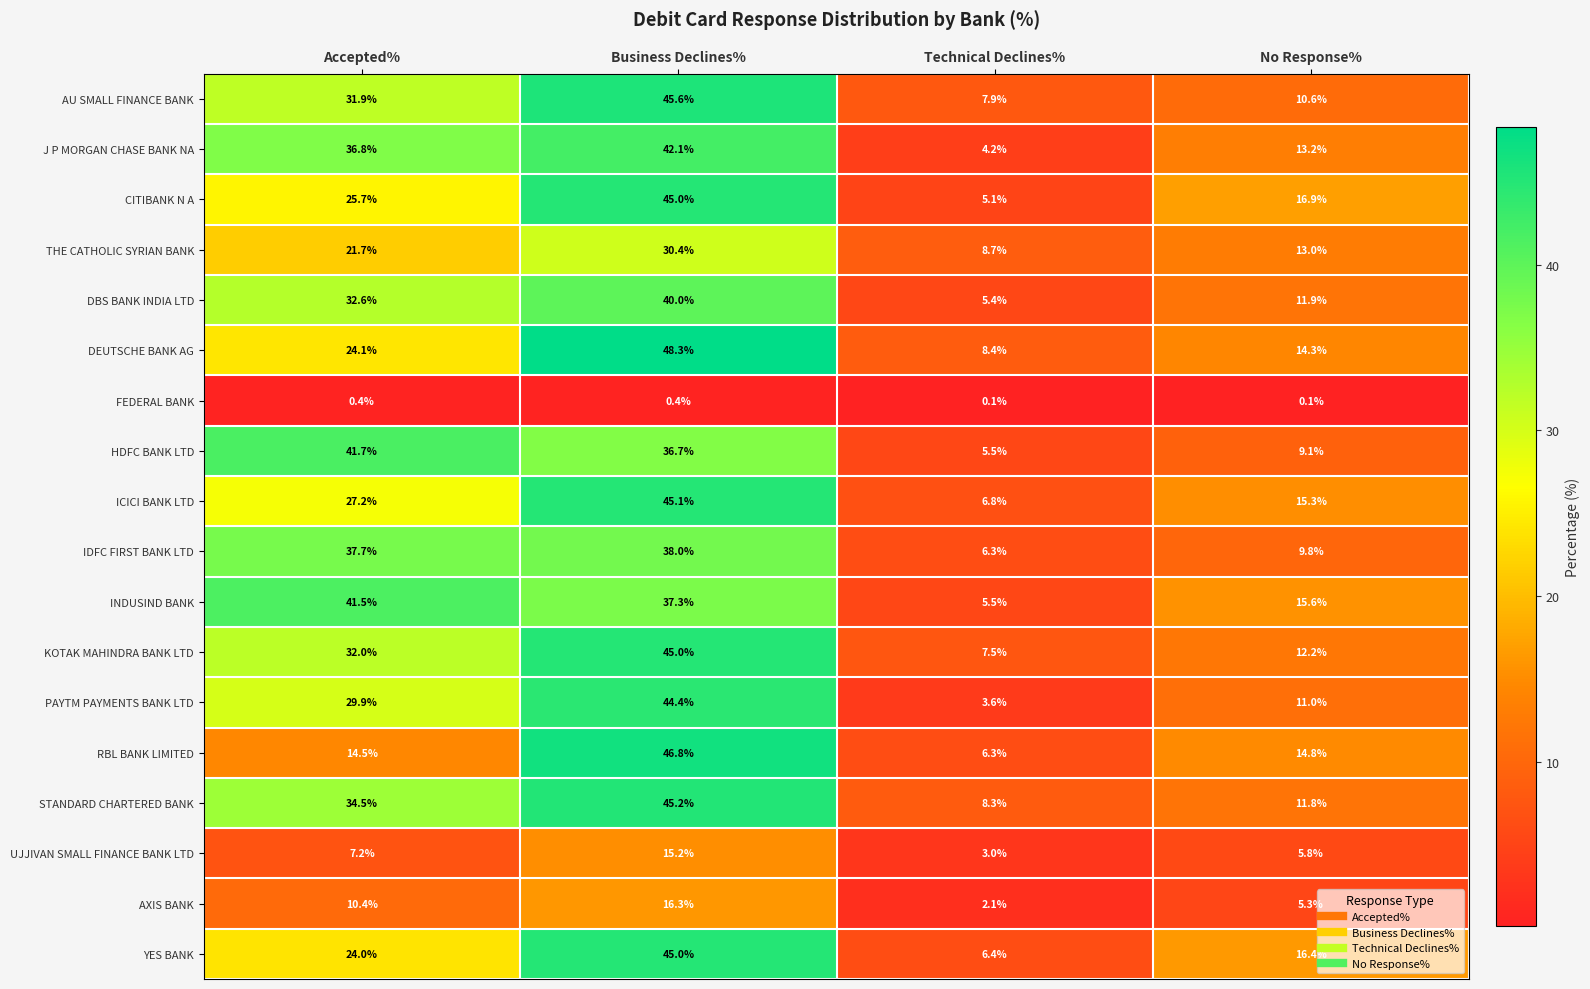

What is the total value across all series at No Response%?

207.1